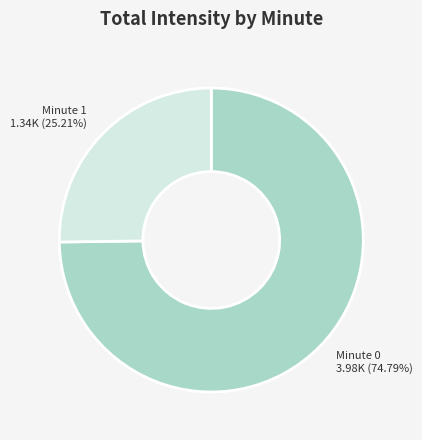

Is the sum of Minute 1 and Minute 0 greater than half?

Yes